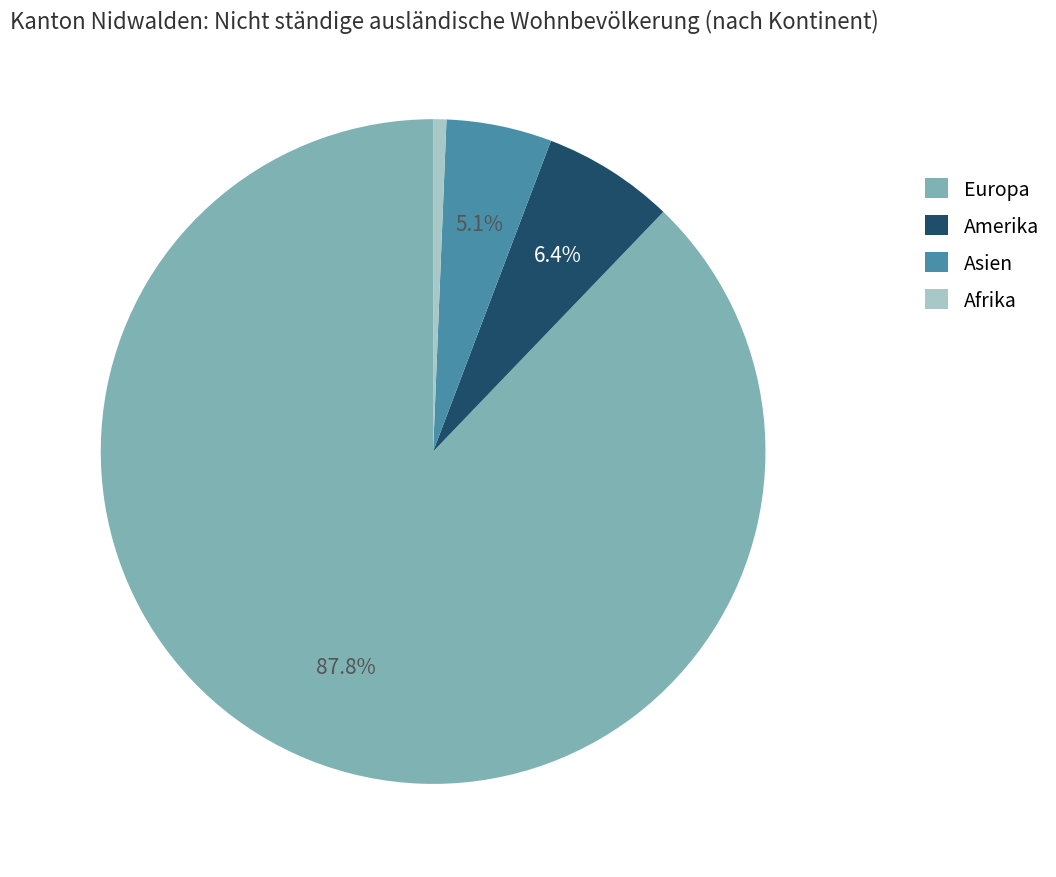

Is there a majority slice in this chart?

Yes